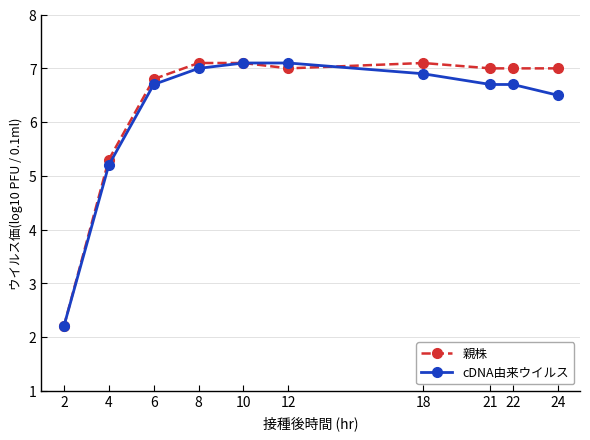

At how many categories does at least one series exceed 5?

9